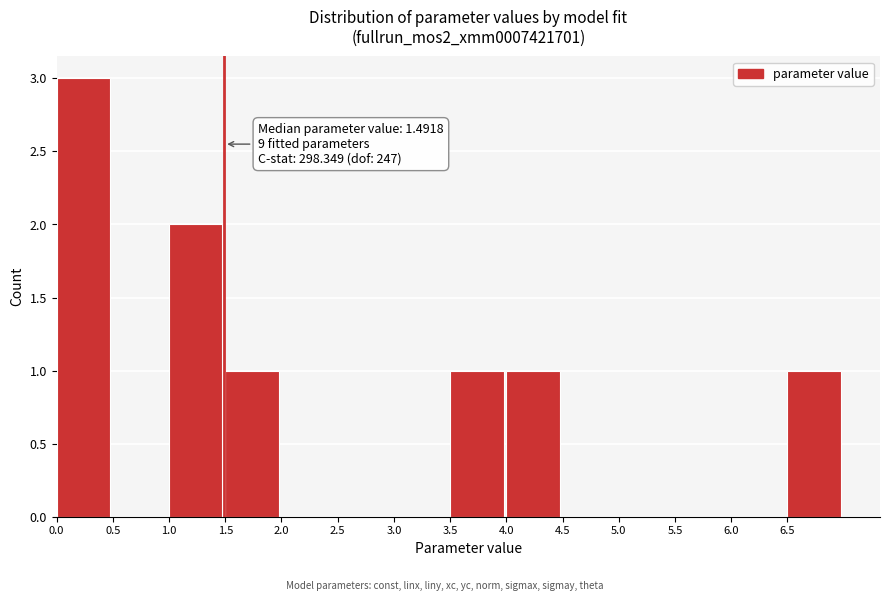

Which range on the x-axis has the tallest bar?

0.0 to 0.5